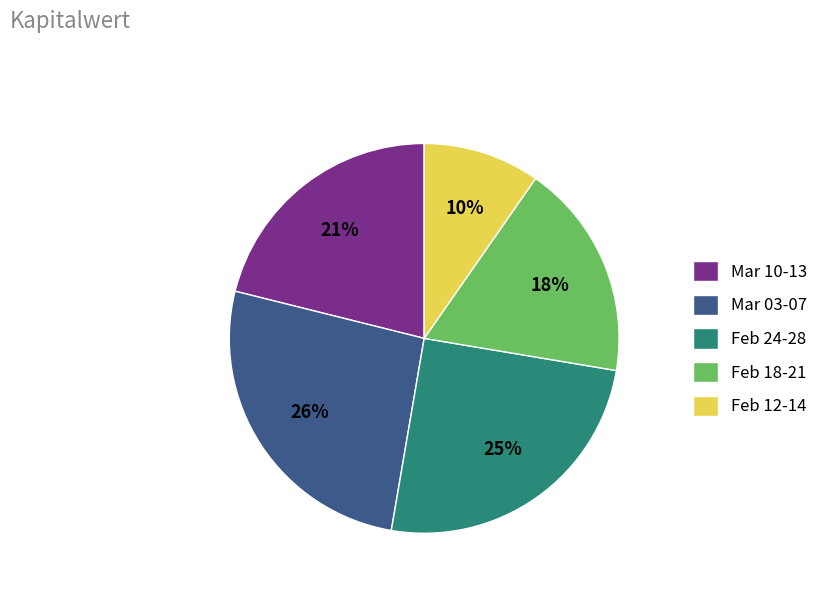

Rank the categories by value from lowest to highest.

Feb 12-14, Feb 18-21, Mar 10-13, Feb 24-28, Mar 03-07